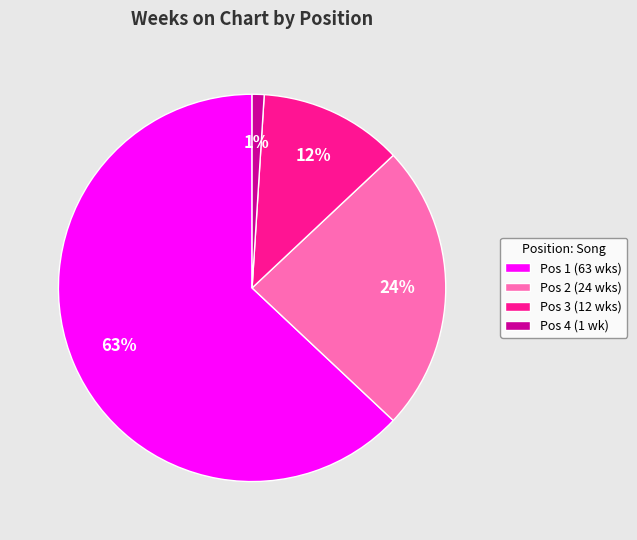

Count the number of slices in the pie.

4